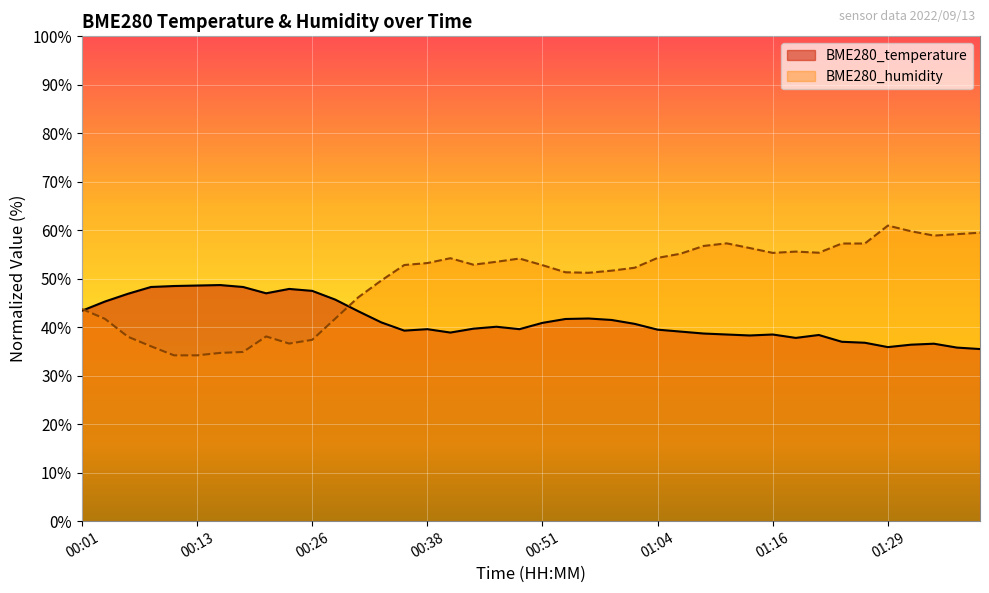

What is the label of the 5th point from the right?

01:29